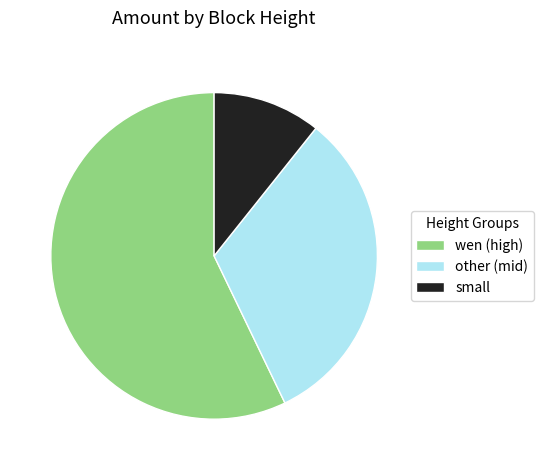

Does small account for over 50% of the chart?

No